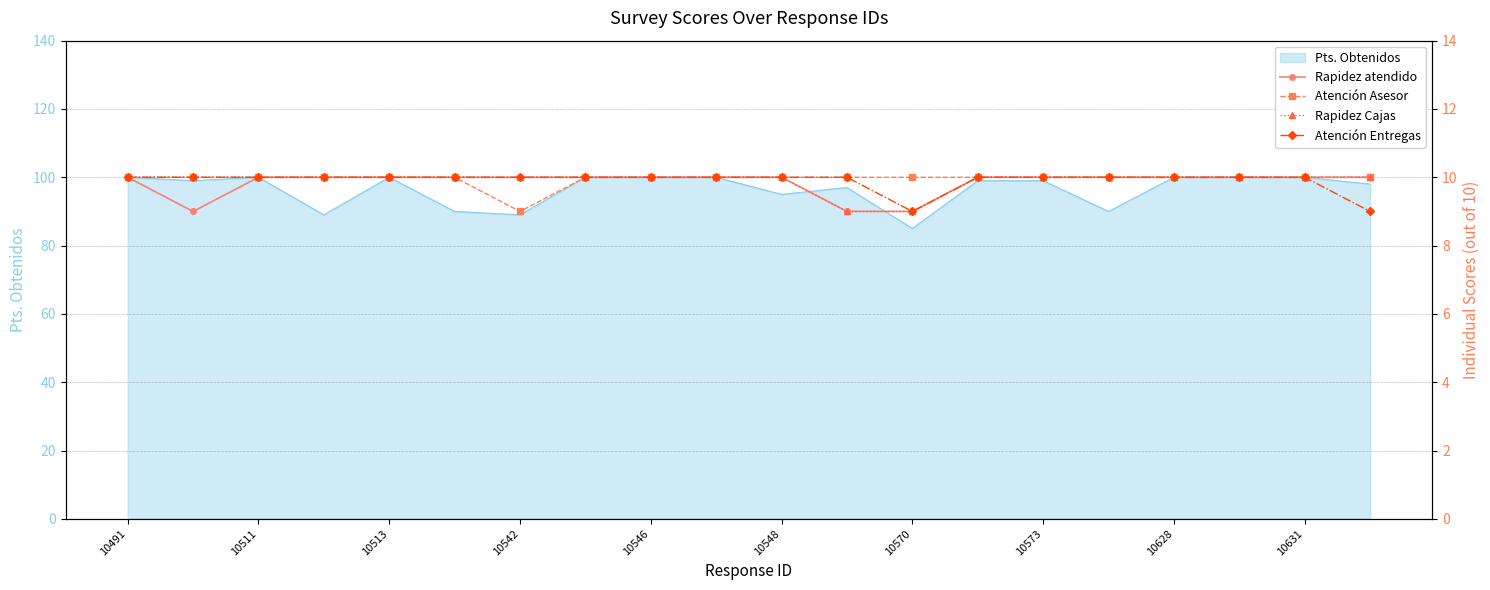

What is the total value across all series at 15?

40